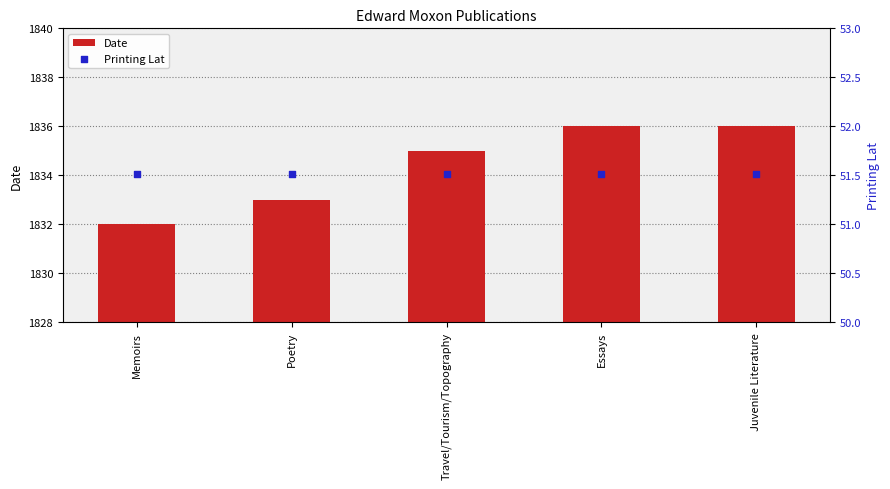

What are all the series names shown in the legend?

Date, Printing Lat